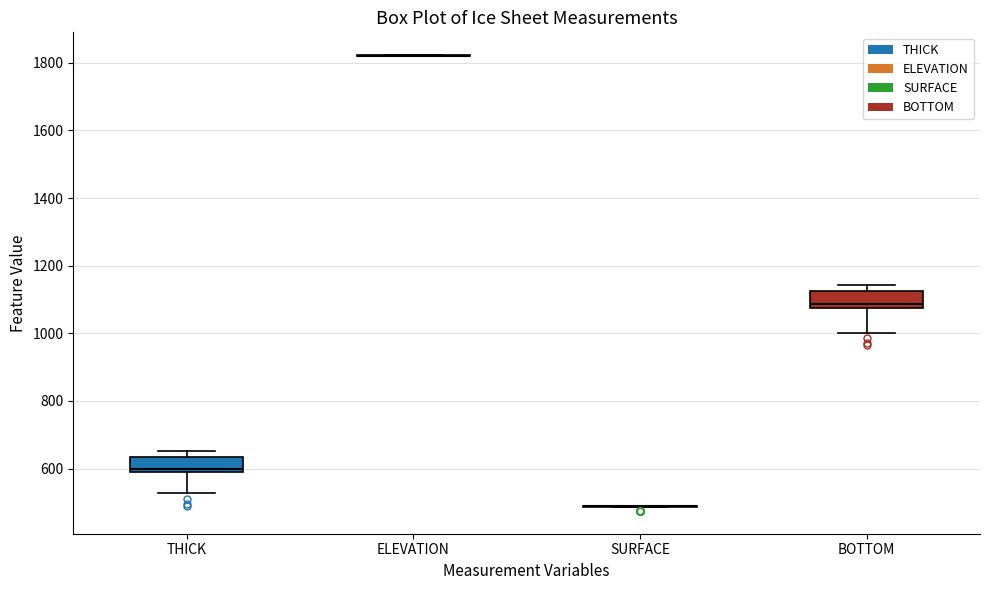

Reading left to right, read every box against the y-axis: the position of its median line, the range the box covers, and the ends of its whiskers. The values are not printed on the chart, so give them approximately, as read against the axis.

THICK: median 600 (just above the box's lower edge), box 600 to 640, whiskers 520 to 660
ELEVATION: box collapsed to a line at 1820, whiskers 1820 to 1820
SURFACE: box collapsed to a line at 500, whiskers 480 to 500
BOTTOM: median 1080 (just above the box's lower edge), box 1080 to 1120, whiskers 1000 to 1140